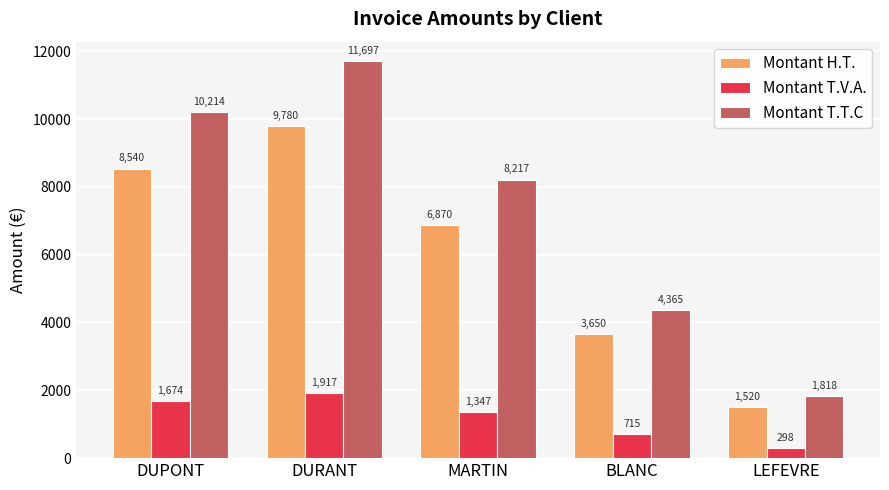

What is the difference between the second highest and second lowest values in the Montant H.T. series?

4890.0